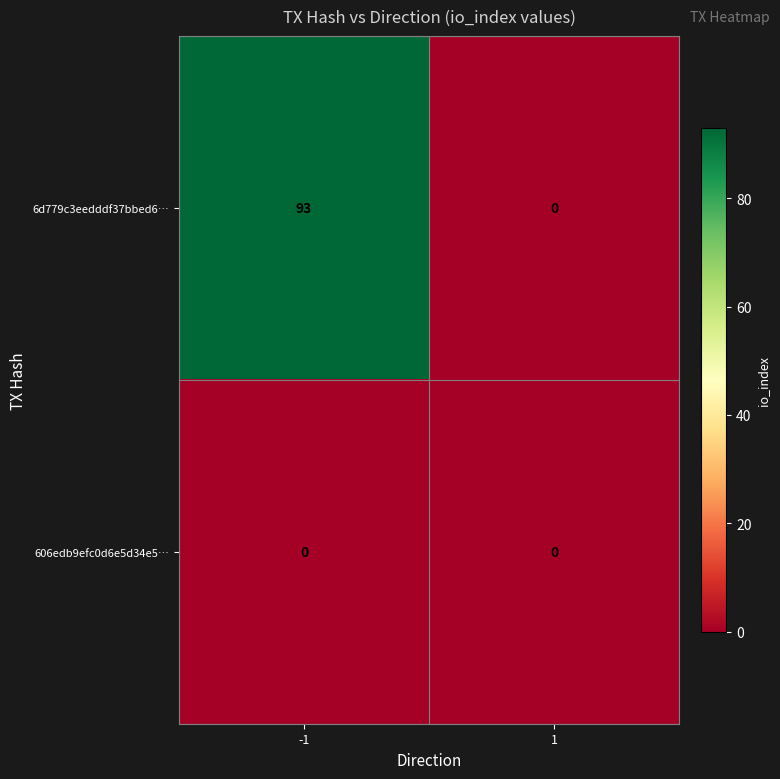

What is the difference between the highest and lowest values at -1?

93